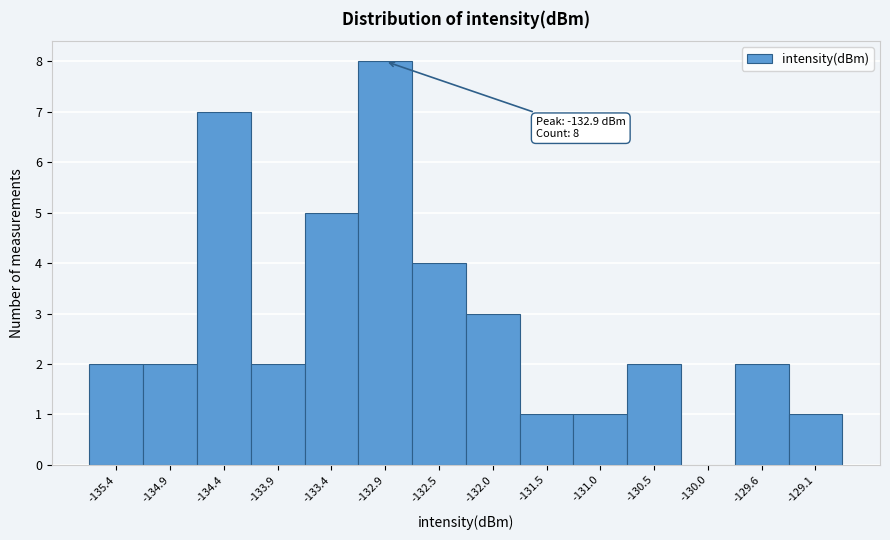

Reading left to right, what are all the values shown in this chart?

-135.4=2	-134.9=2	-134.4=7	-133.9=2	-133.4=5	-132.9=8	-132.5=4	-132.0=3	-131.5=1	-131.0=1	-130.5=2	-130.0=0	-129.6=2	-129.1=1